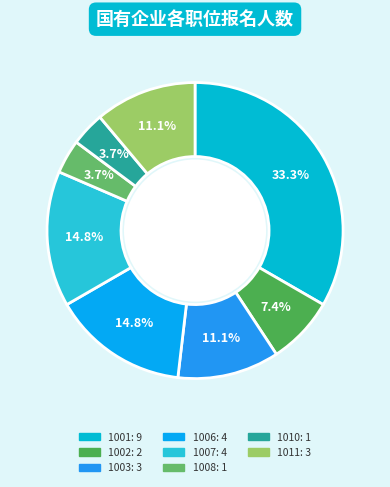

Count the number of slices in the pie.

8